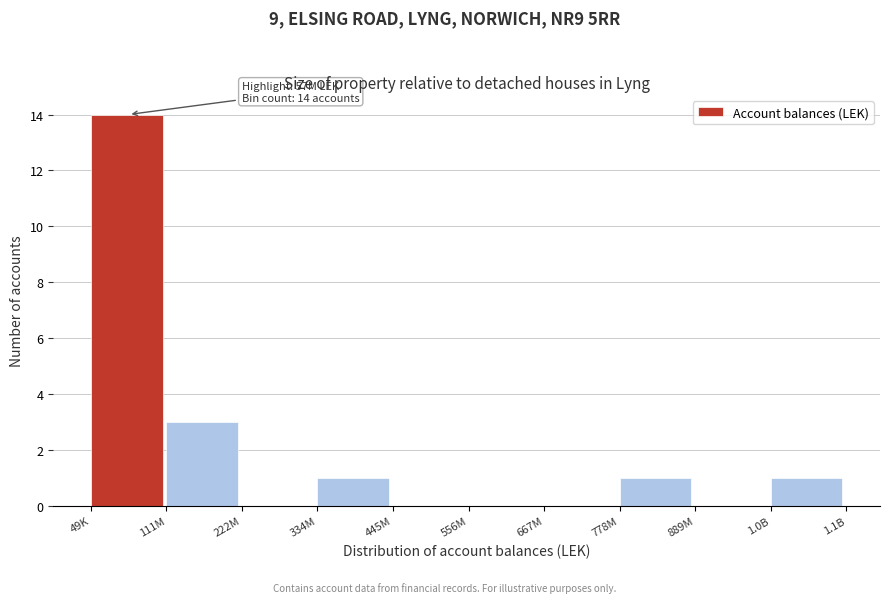

Reading left to right, extract all data points from this chart.

49K=14	111M=3	222M=0	334M=1	445M=0	556M=0	667M=0	778M=1	889M=0	1.0B=1